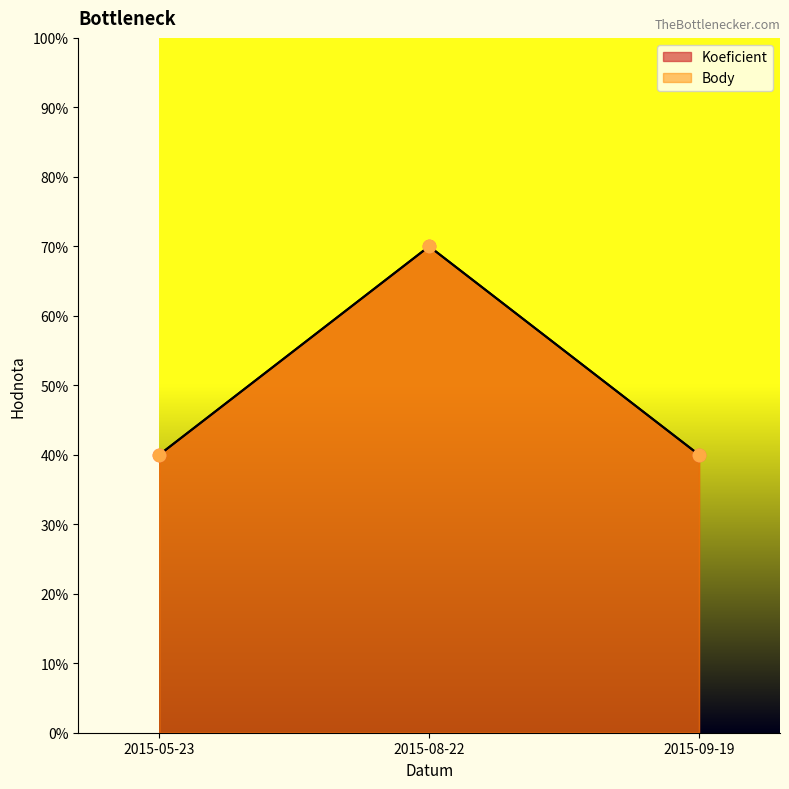

At which category is the sum across all series the highest?

2015-08-22